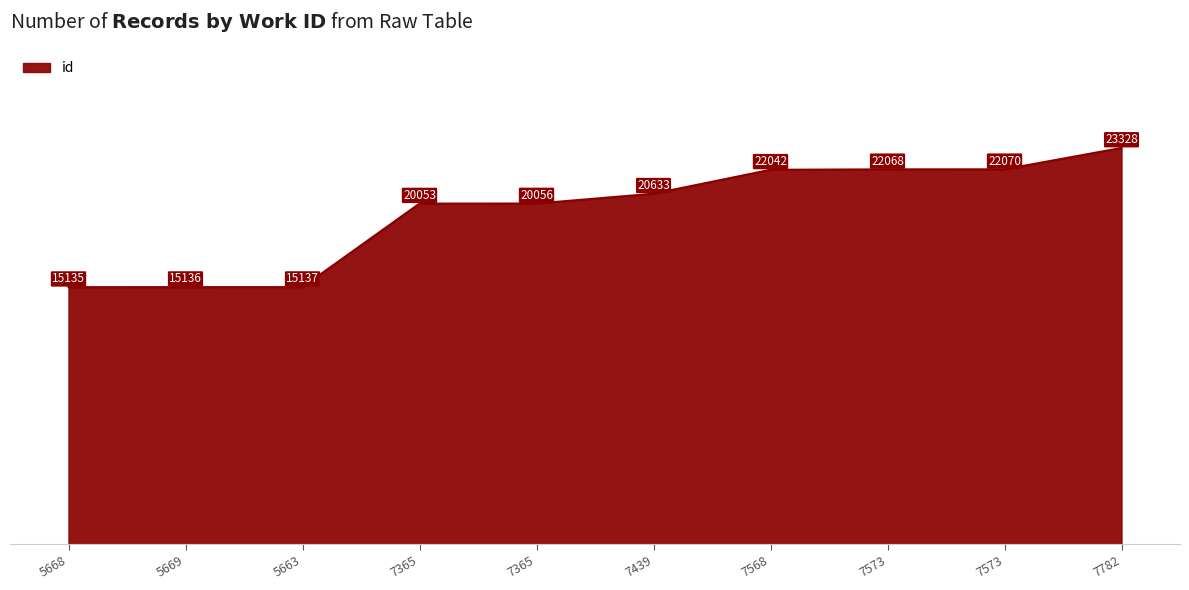

Does the chart have visible grid lines?

Yes